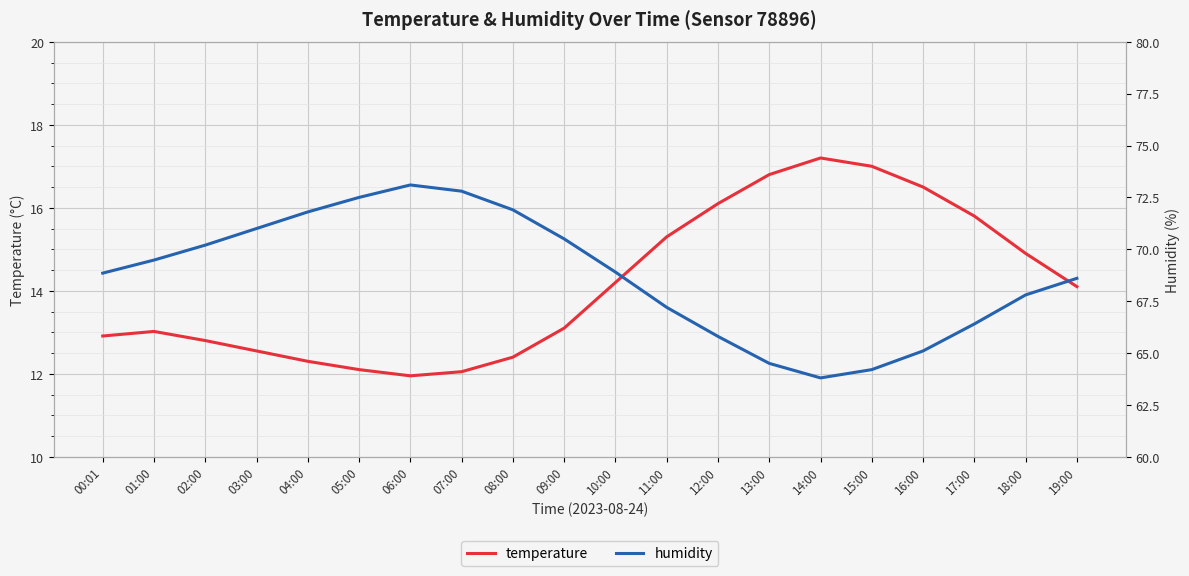

True or false: temperature and humidity intersect in this chart.

False